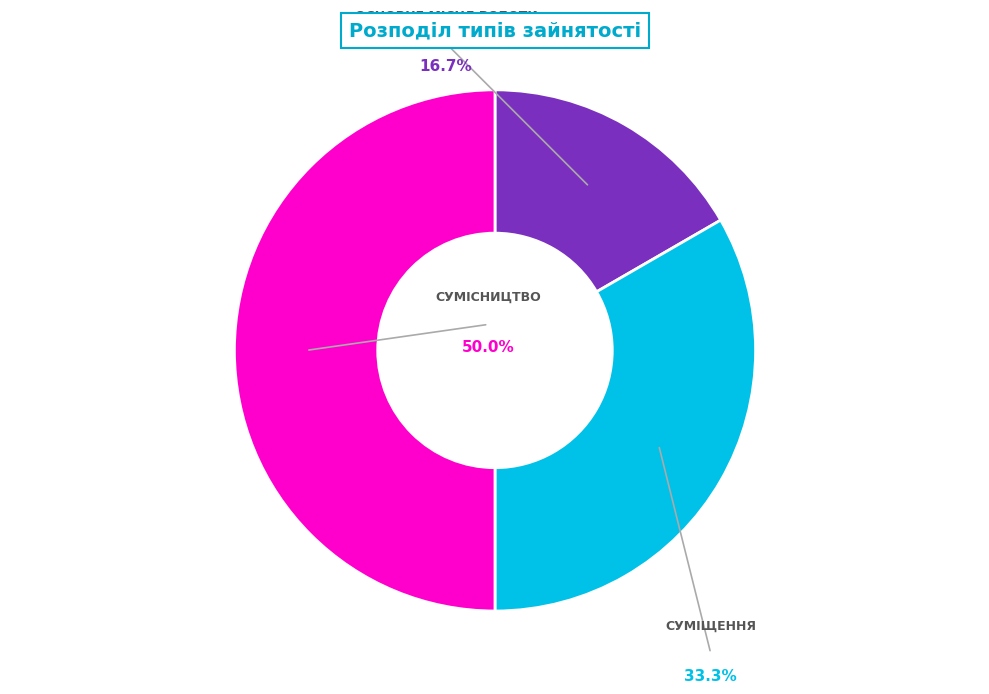

What is the largest slice in the pie chart?

Сумісництво